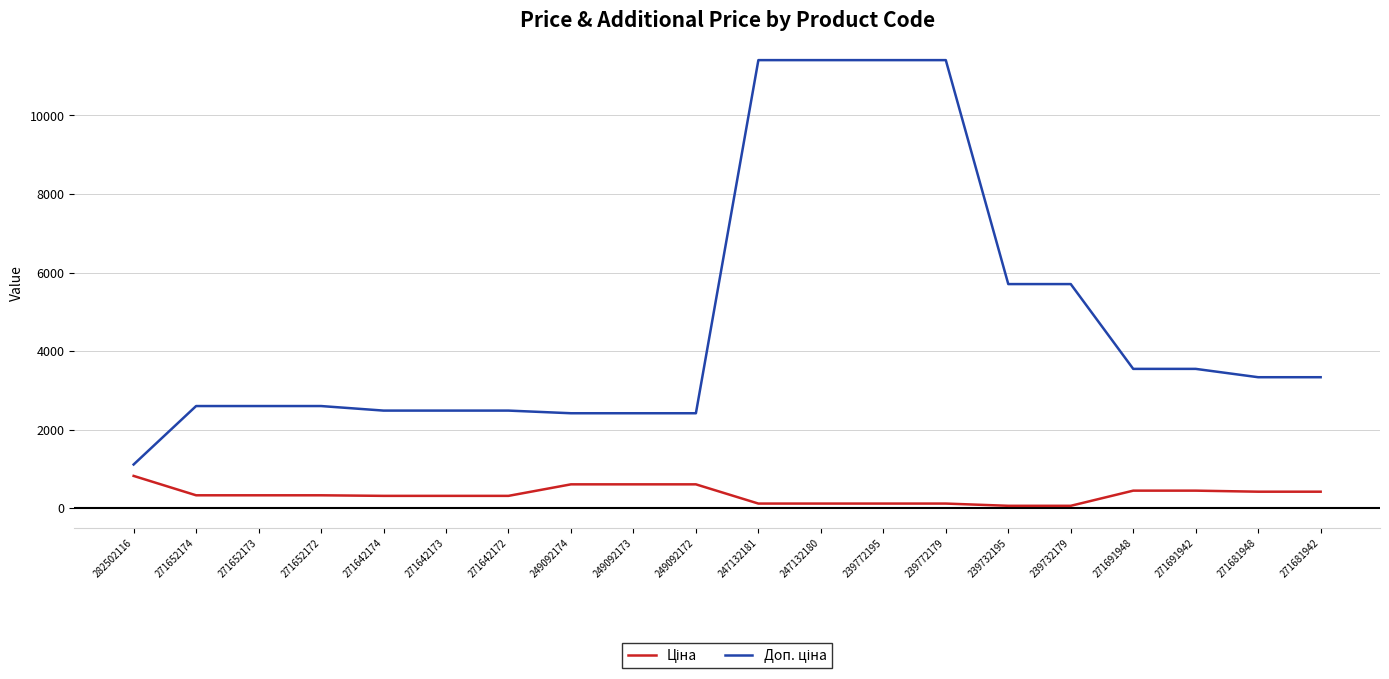

The value of Доп. ціна at 271652174 is 746.7. True or false?

False